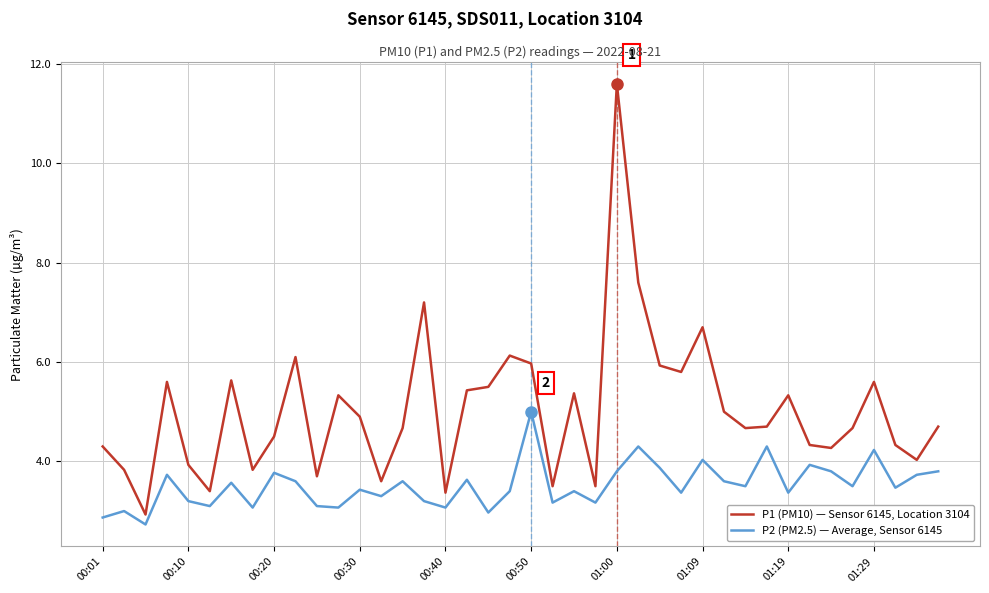

What is the greatest value displayed?

11.6